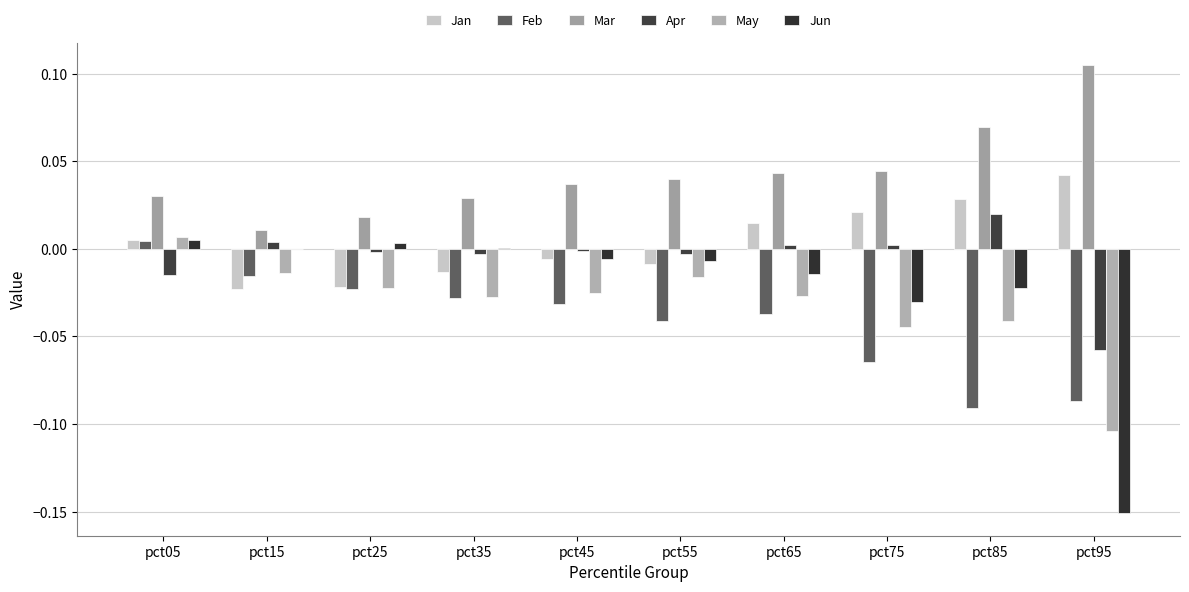

The Mar series shows 0.0 at pct05. True or false?

False